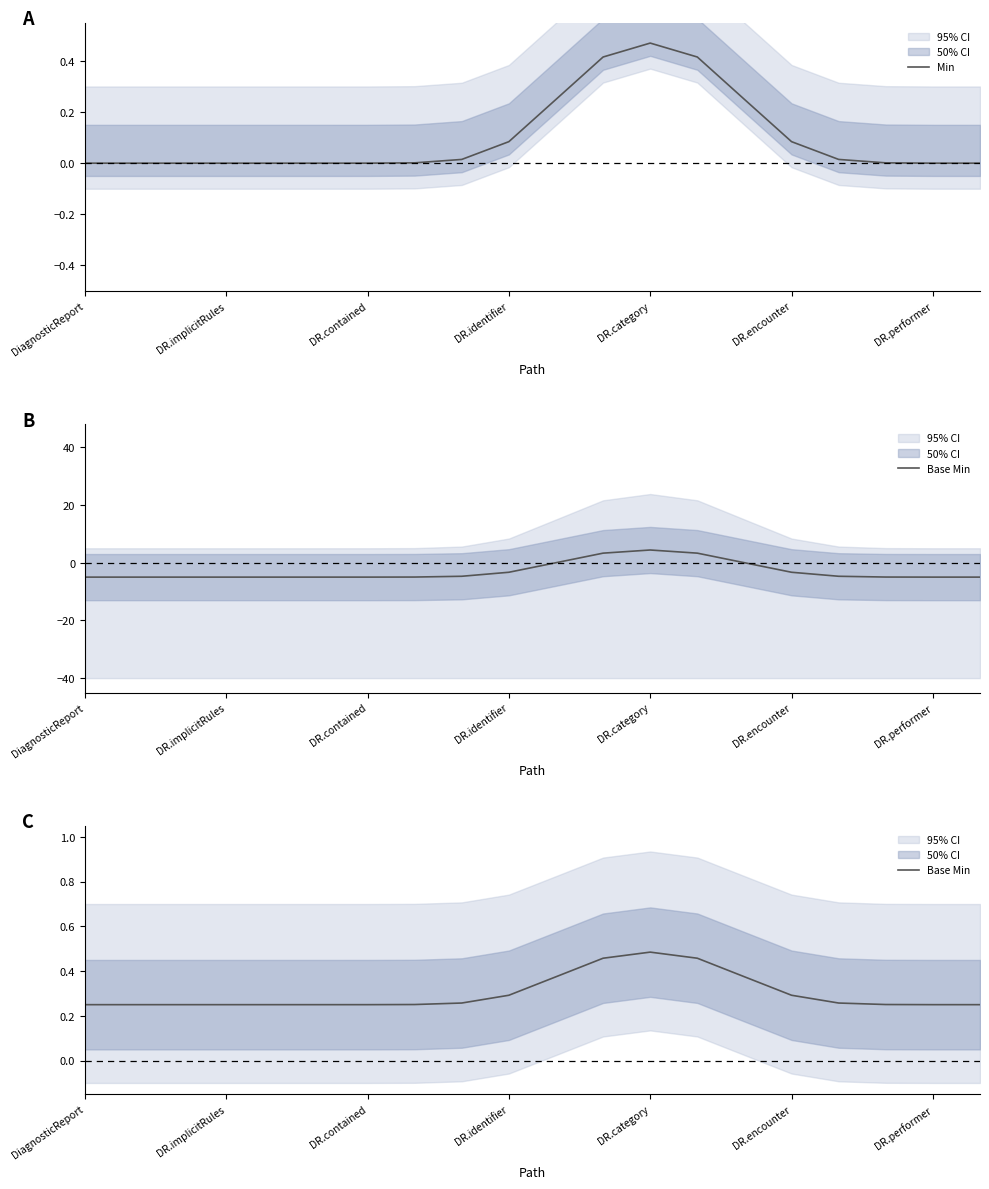

Which has a higher value, 7 or DR.category?

7